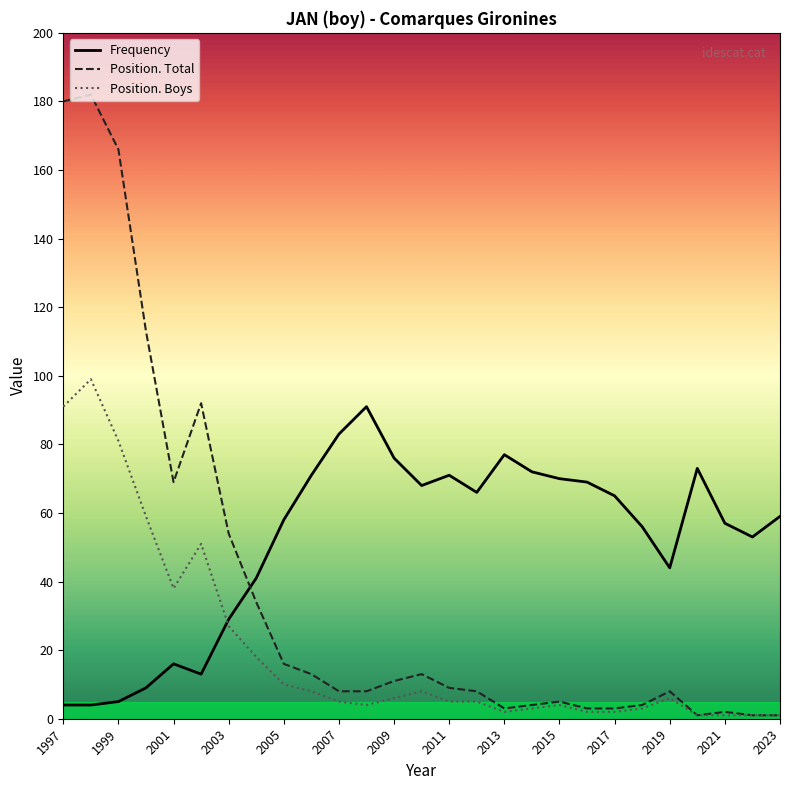

True or false: Frequency and Position. Total cross at least once.

True